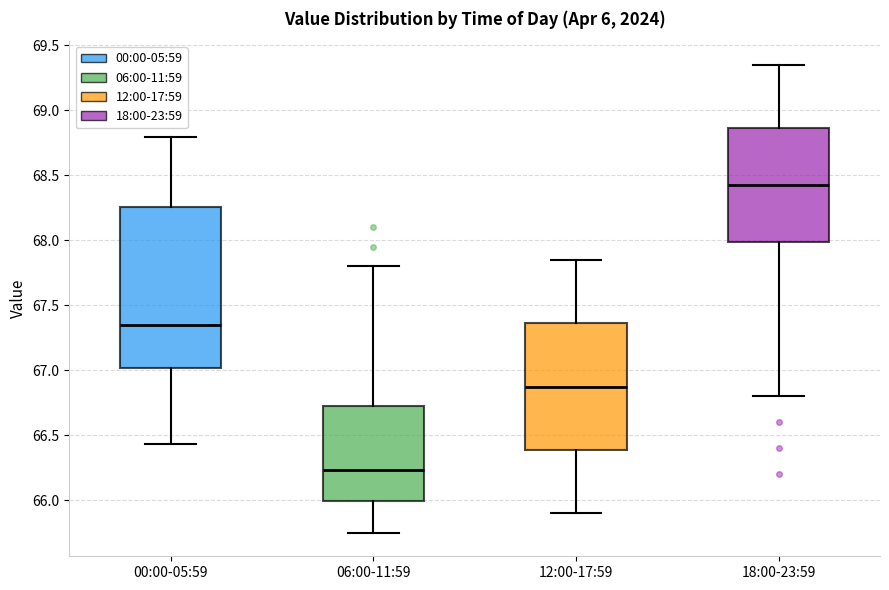

Which box's median line is the highest?

18:00-23:59